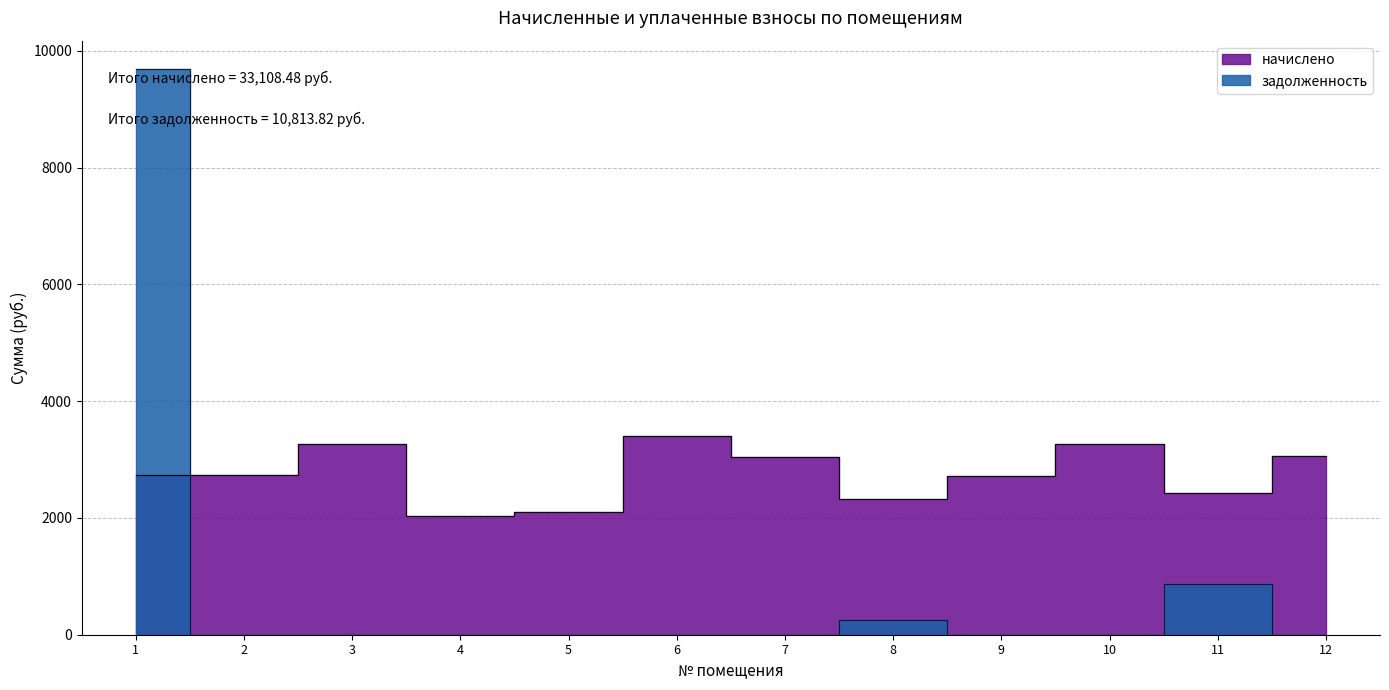

Is the value of задолженность at 1 greater than the value of начислено at 8?

Yes